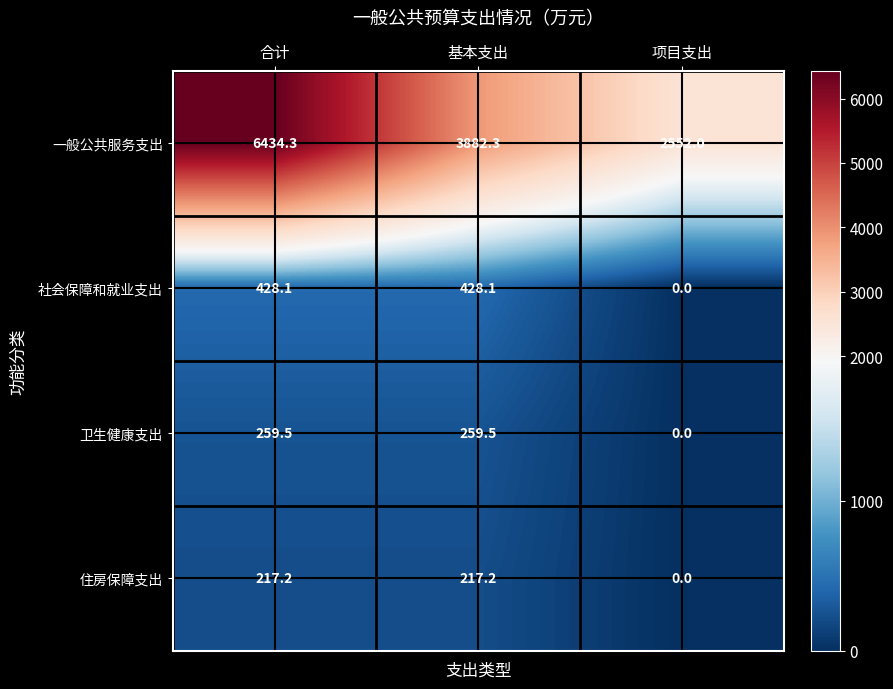

What is the spread (max minus min) of values at 项目支出?

2552.0